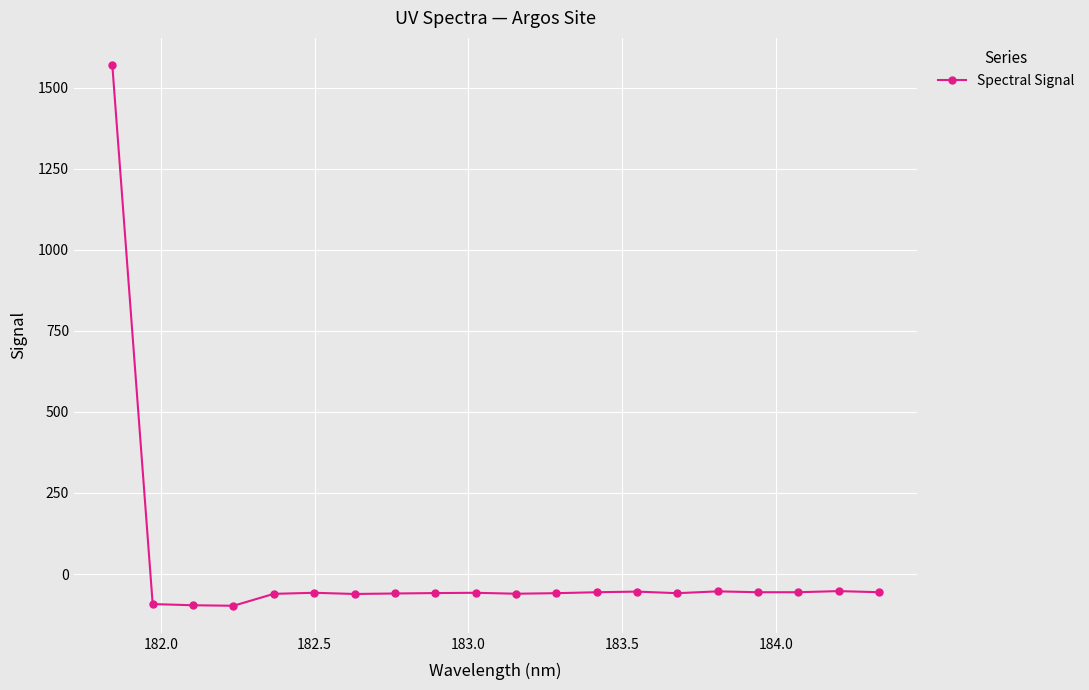

What is the greatest value displayed?

1570.0